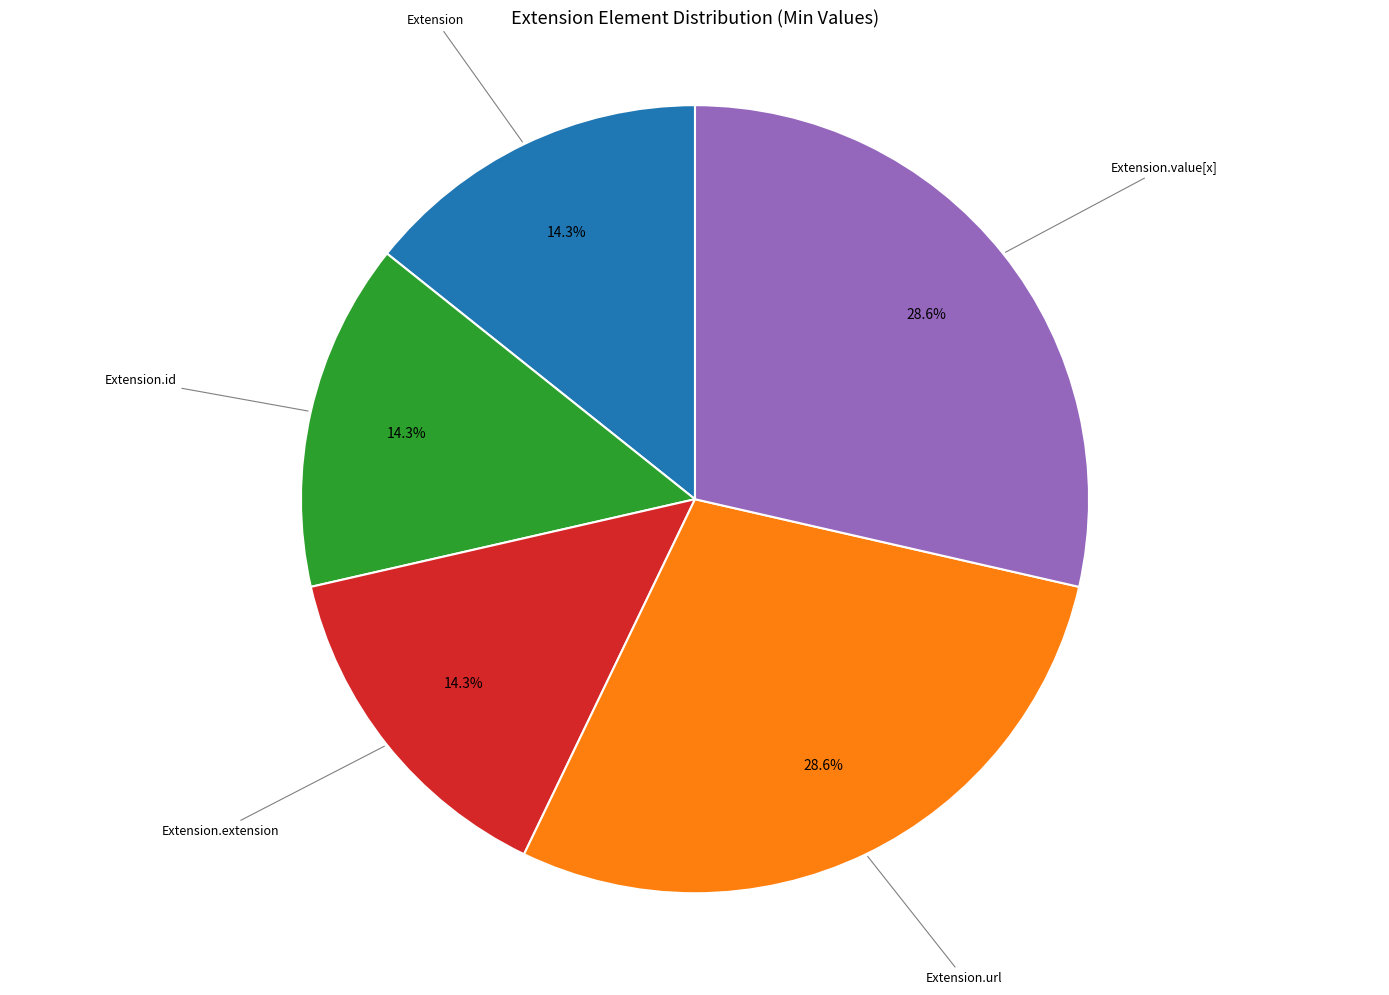

Is there a majority slice in this chart?

No